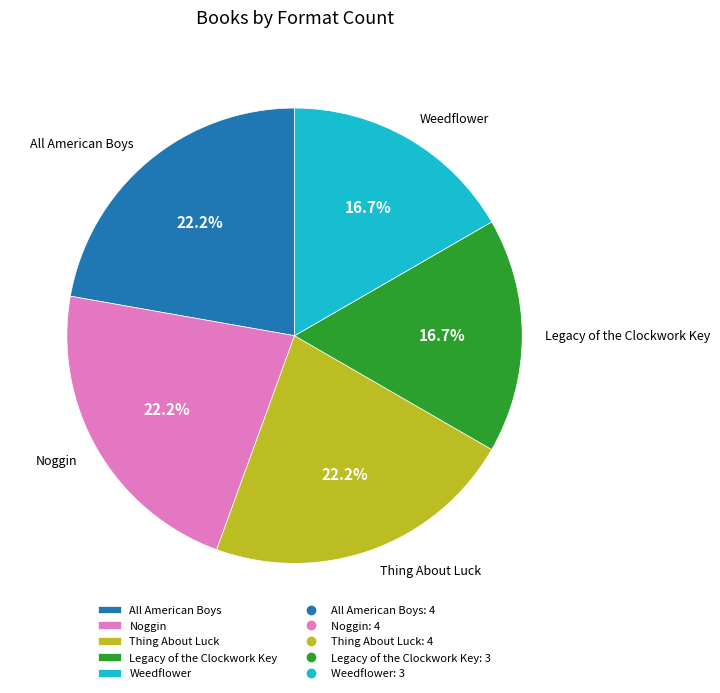

How much of the chart is everything except Thing About Luck?

77.8%